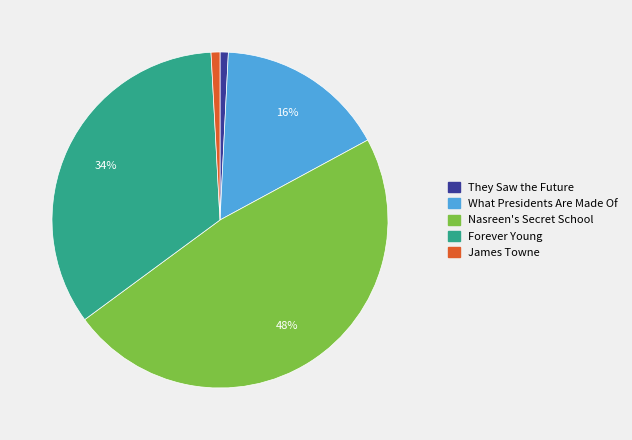

What percentage is the Forever Young slice, to the nearest percent?

34%